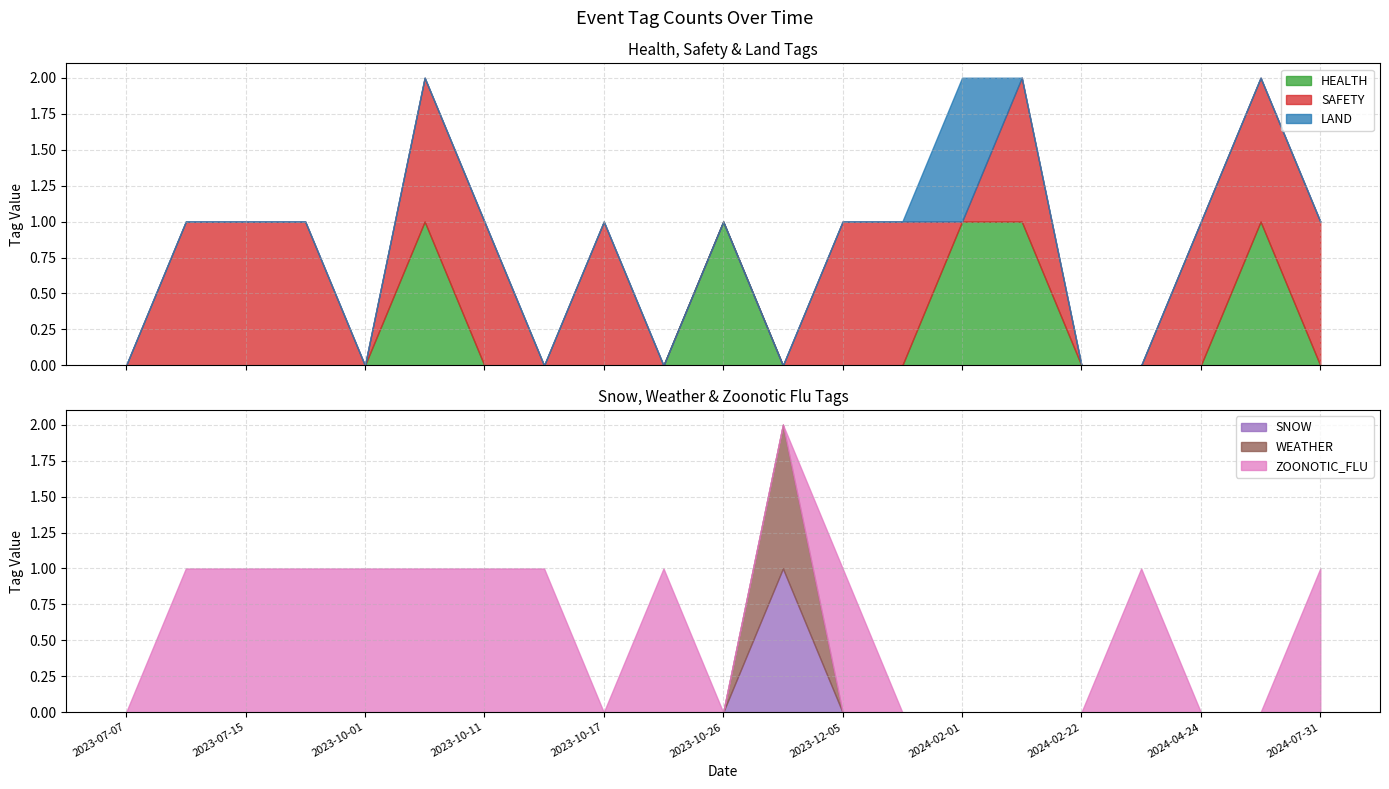

The value of ZOONOTIC_FLU at 2023-10-01 is 1. True or false?

True